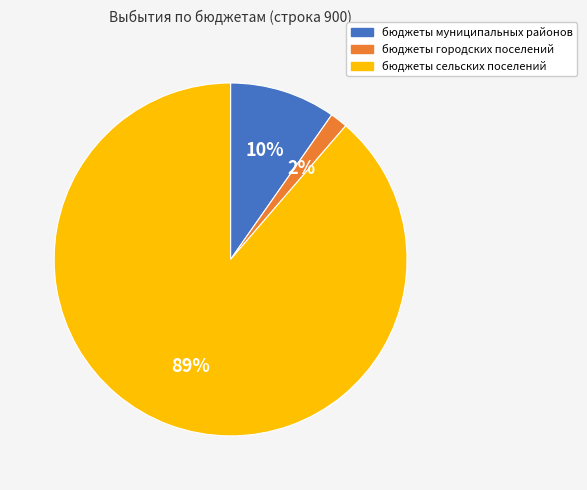

True or false: бюджеты сельских поселений accounts for 99% of the total.

False